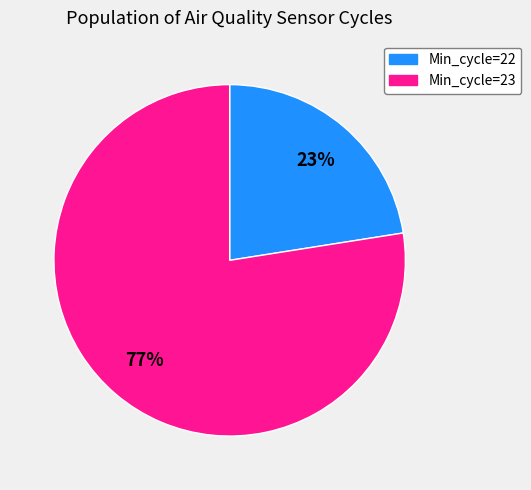

Does any single category account for the majority?

Yes